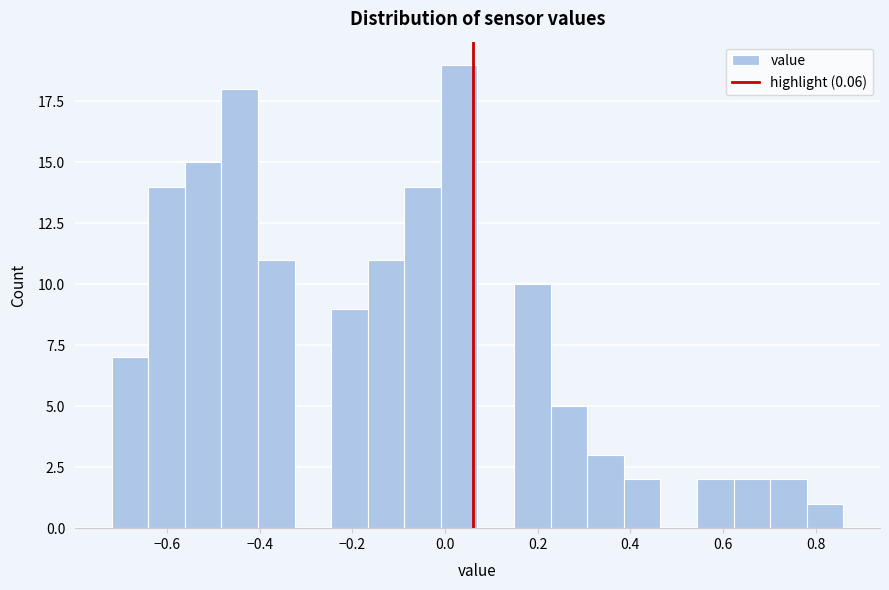

Around what value on the x-axis is the tallest bar? Give the approximate position of its centre, as read against the axis.

0.04